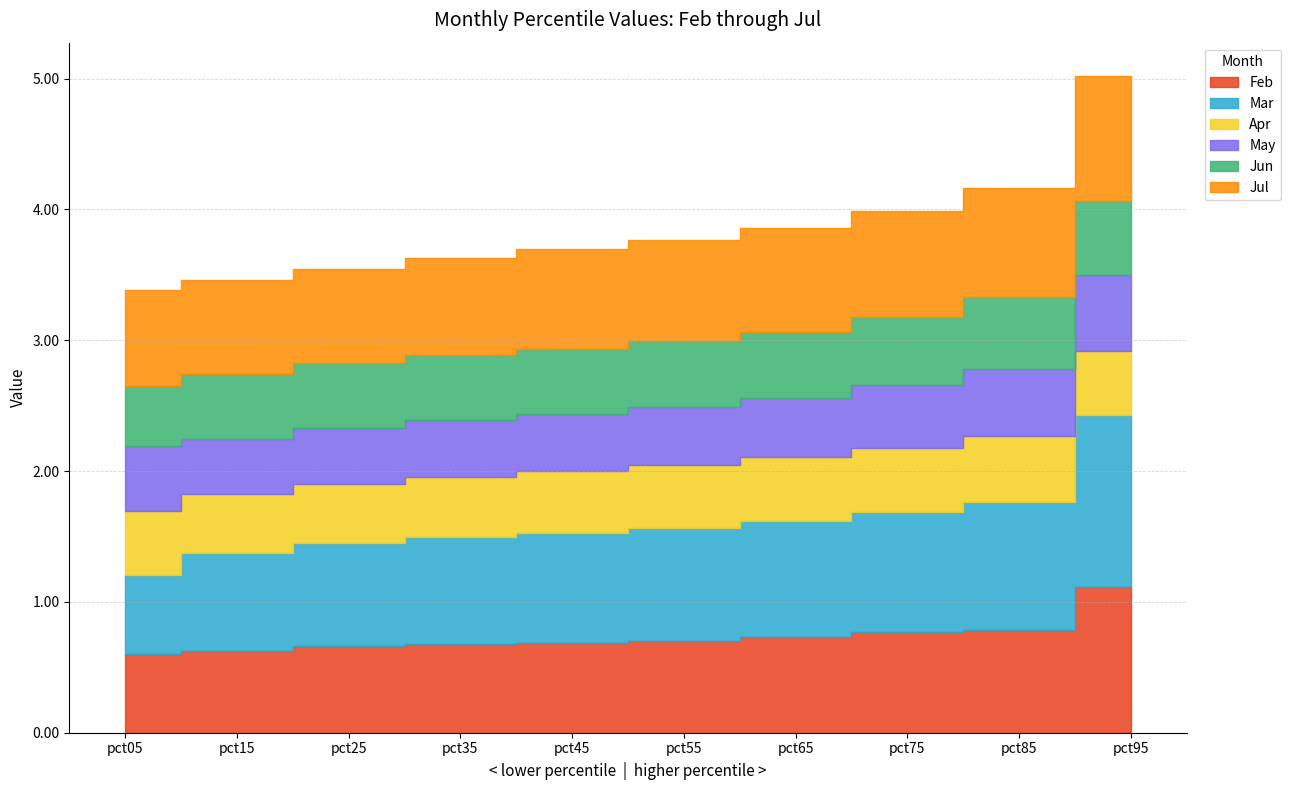

What is the difference between the second highest and second lowest values in the Jun series?

0.1